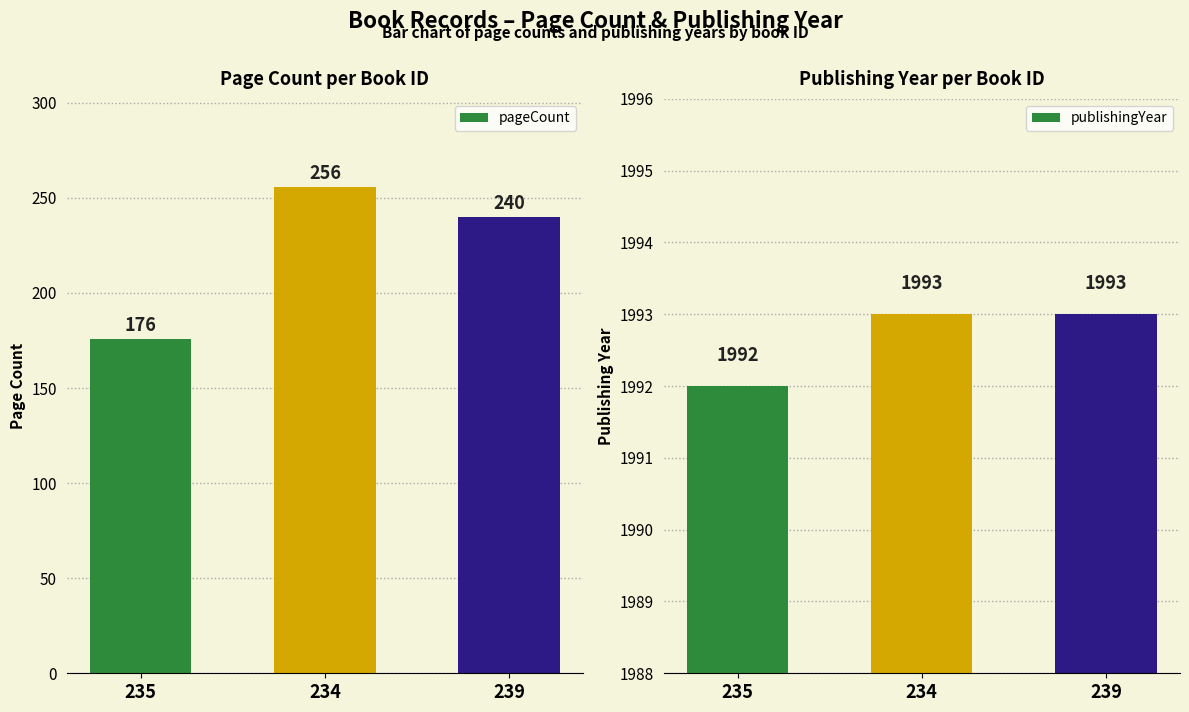

Reading left to right, transcribe all the data shown in this chart.

pageCount: 176	256	240
publishingYear: 1992	1993	1993